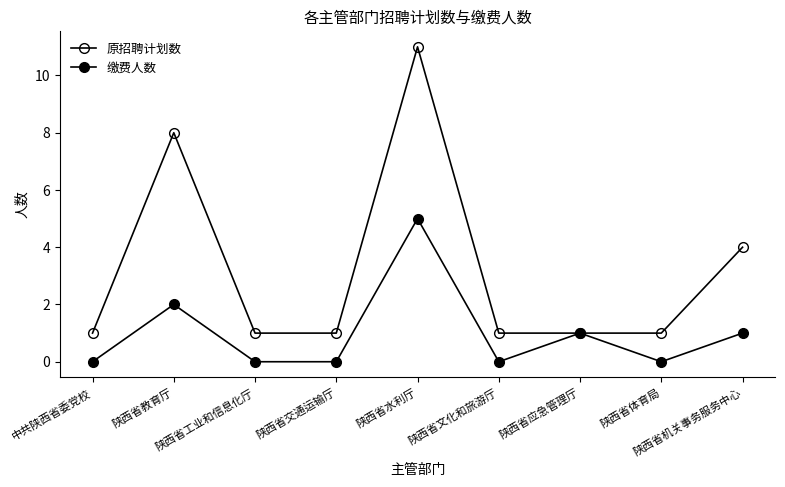

List the series in order of their overall mean, lowest first.

缴费人数, 原招聘计划数